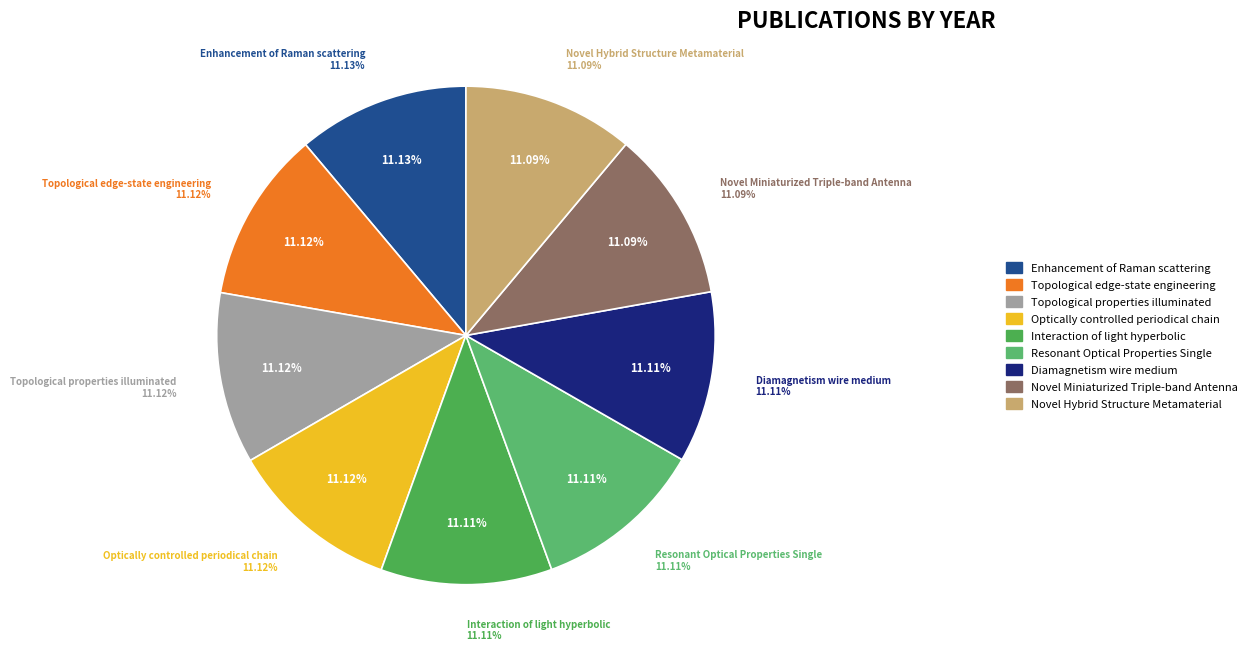

Rank the categories by value from highest to lowest.

Enhancement of Raman scattering, Topological edge-state engineering, Topological properties illuminated, Optically controlled periodical chain, Interaction of light hyperbolic, Resonant Optical Properties Single, Diamagnetism wire medium, Novel Miniaturized Triple-band Antenna, Novel Hybrid Structure Metamaterial